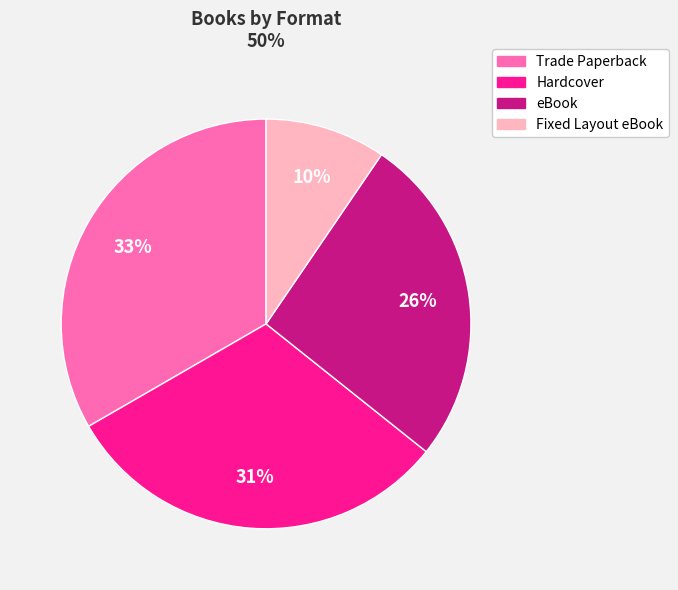

Rank the categories by value from lowest to highest.

Fixed Layout eBook, eBook, Hardcover, Trade Paperback